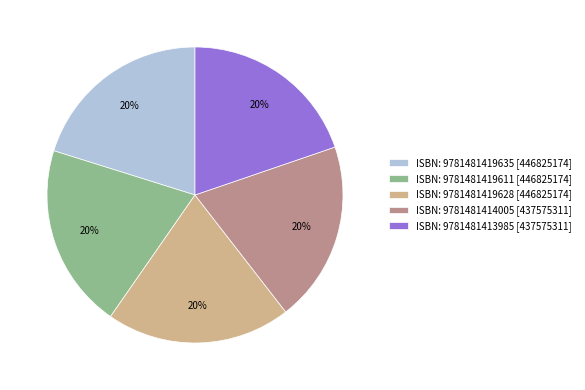

To the nearest percent, what portion does ISBN: 9781481419628 [446825174] represent?

20%